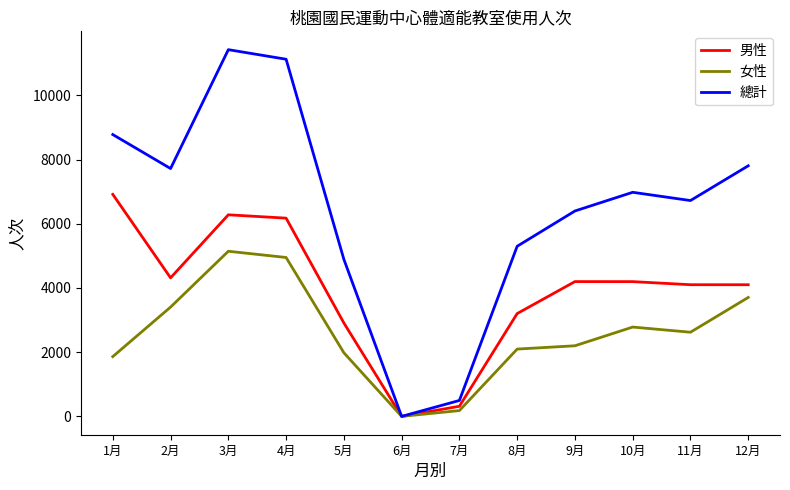

What value does the 男性 series have at 5月, to the nearest 50?

2900